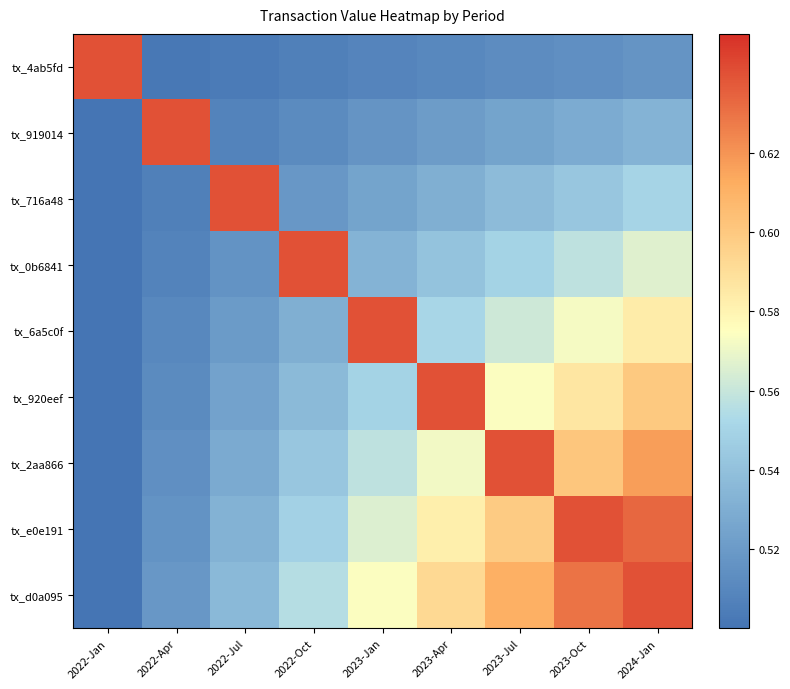

How many series are shown in this chart?

9